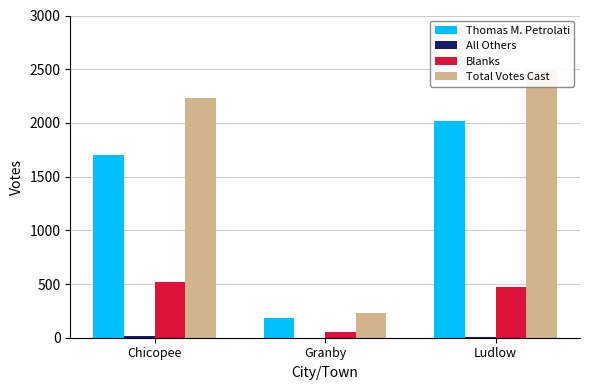

Between Chicopee and Ludlow, which series saw the biggest shift?

Thomas M. Petrolati